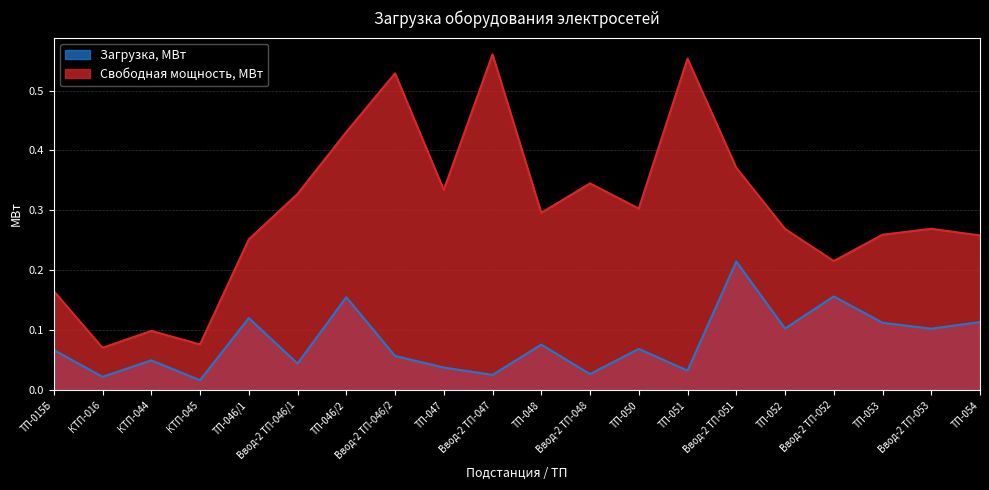

What is the sum of the Свободная мощность, МВт values at ТП-052 and ТП-051?

0.8